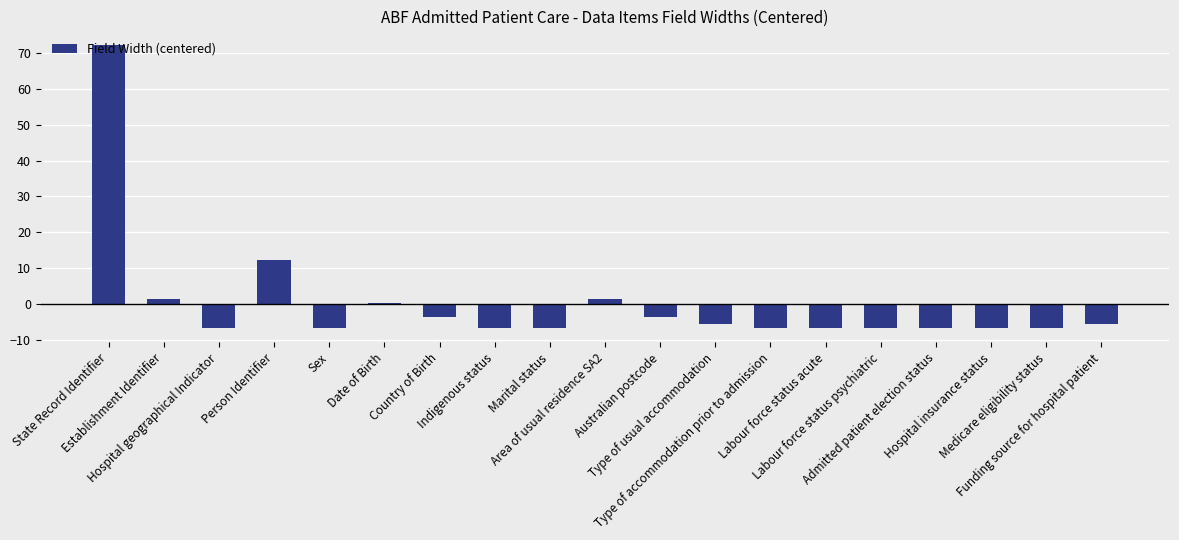

True or false: the data shows 125.4 at State Record Identifier.

False